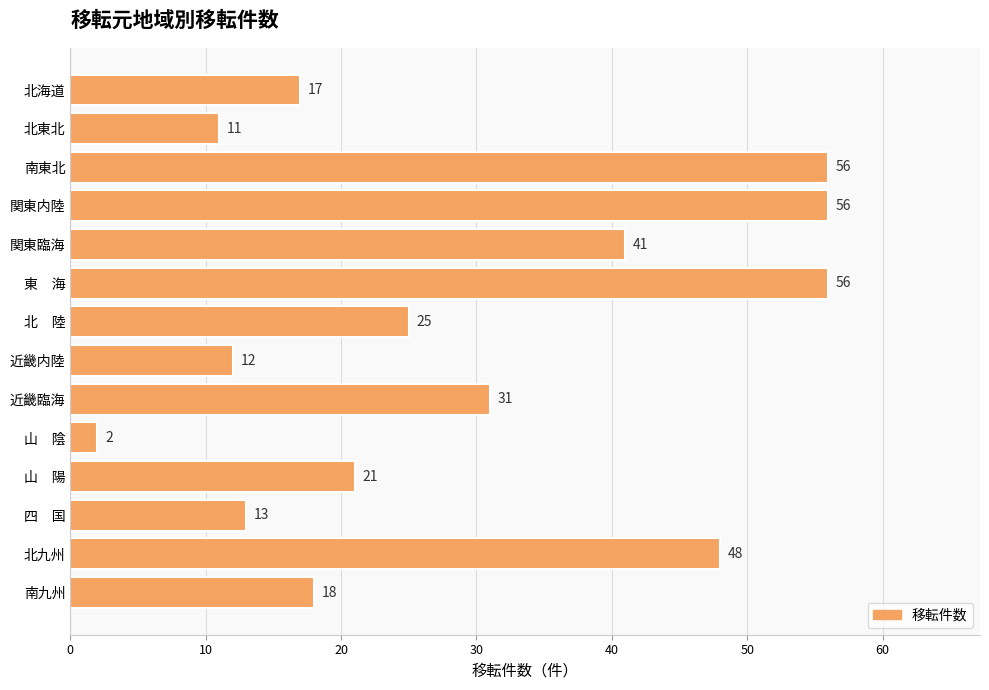

True or false: the data shows 14 at 近畿臨海.

False